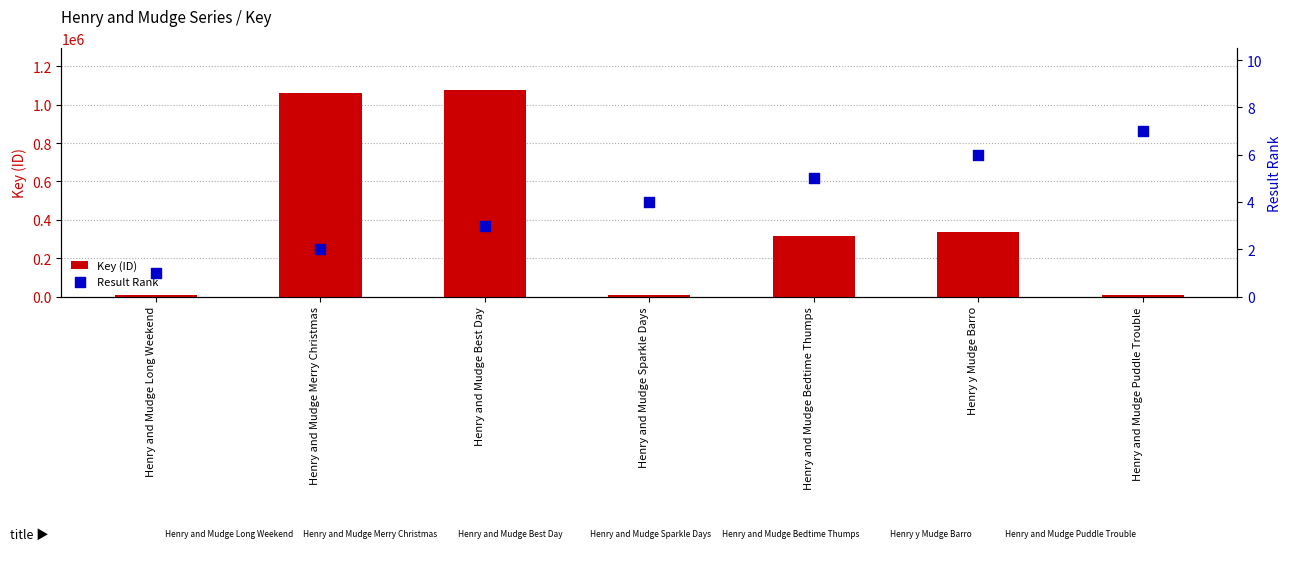

At which category is the sum across all series the highest?

Henry and Mudge Best Day